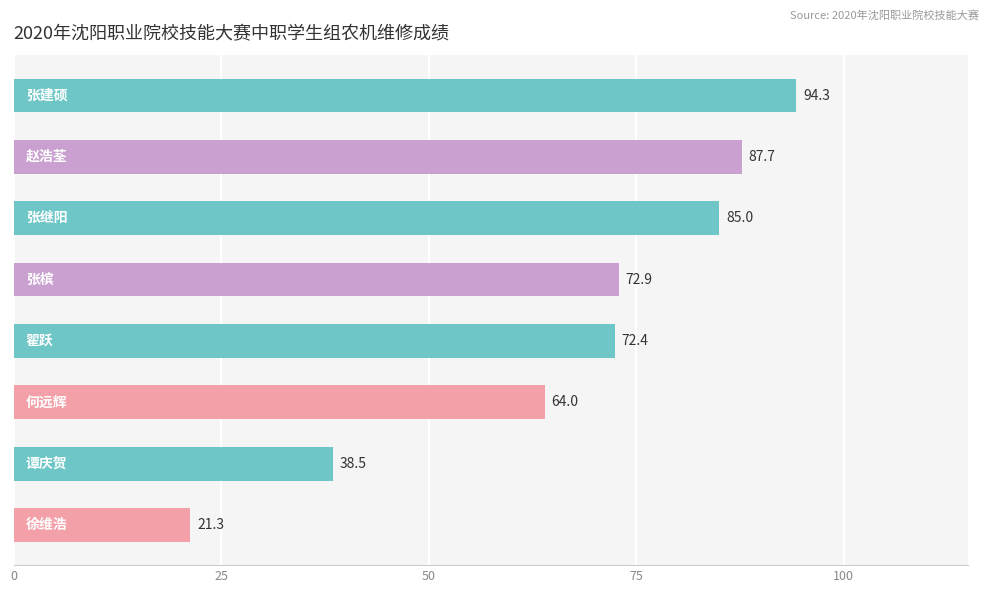

Reading top to bottom, transcribe all the data shown in this chart.

94.3	87.7	85.0	72.9	72.4	64.0	38.5	21.3